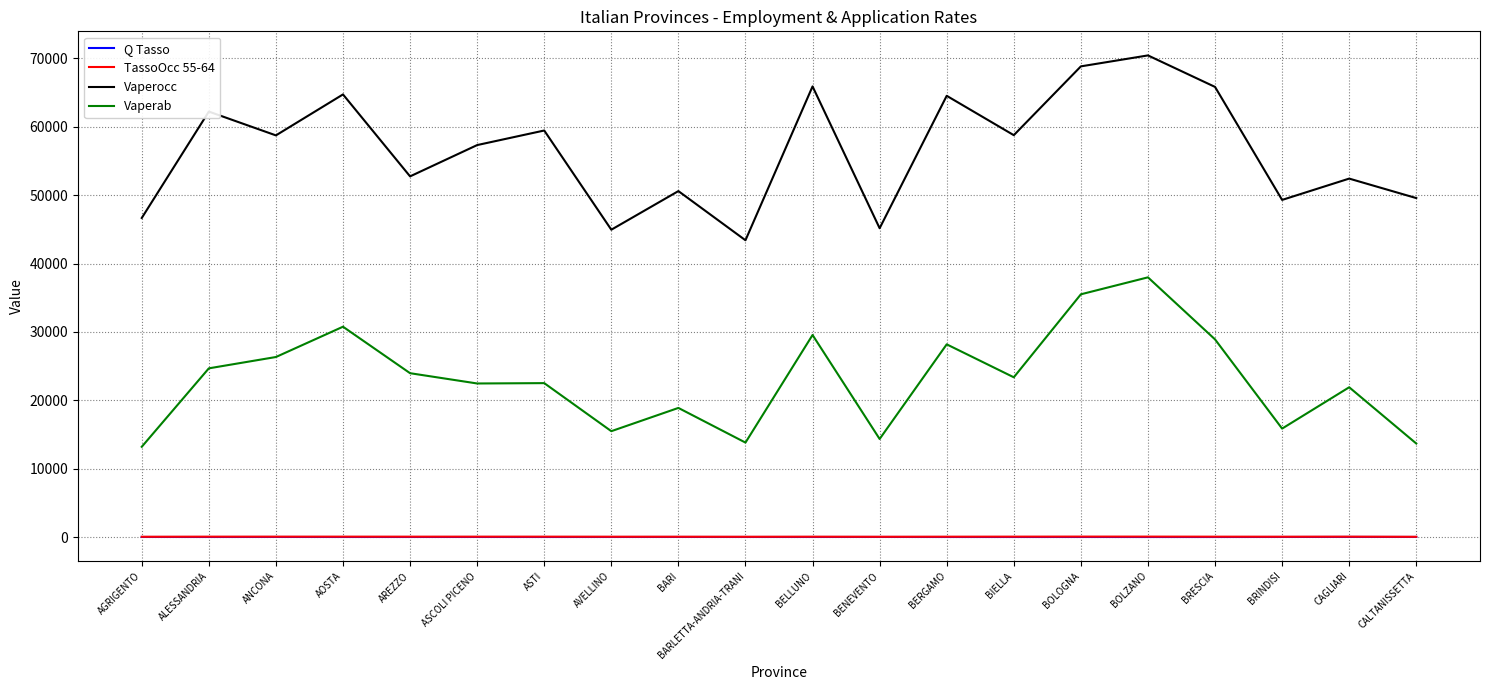

True or false: Q Tasso and Vaperab cross at least once.

False